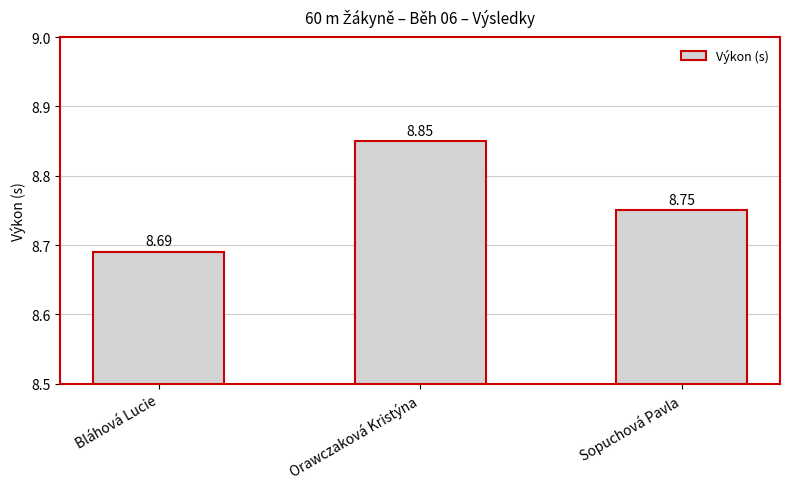

What is the minimum value shown in the chart?

8.7